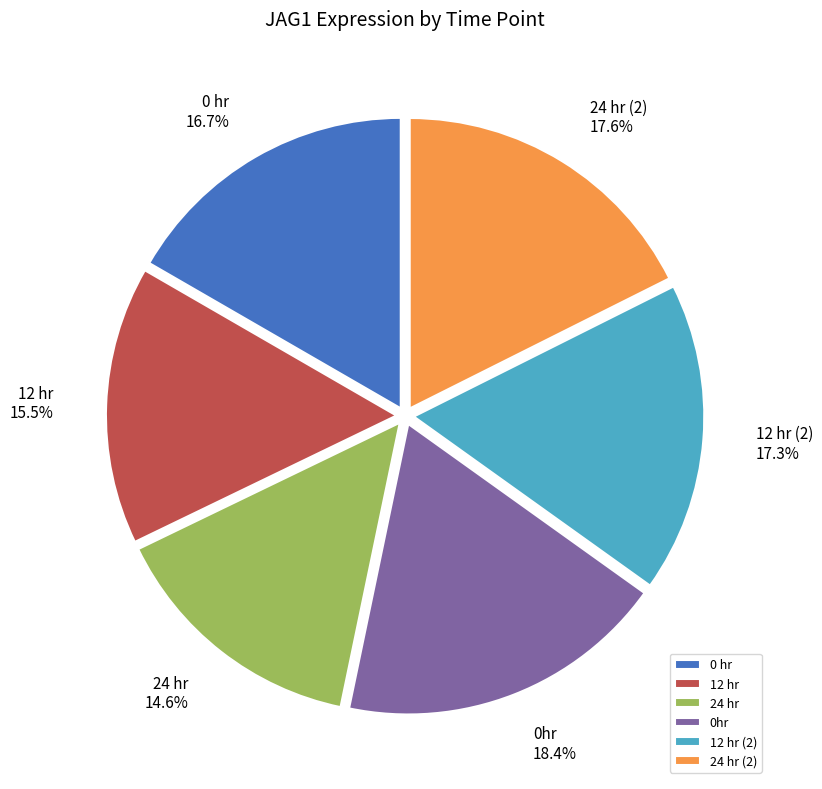

What percentage is the 12 hr (2) slice, to the nearest percent?

17%